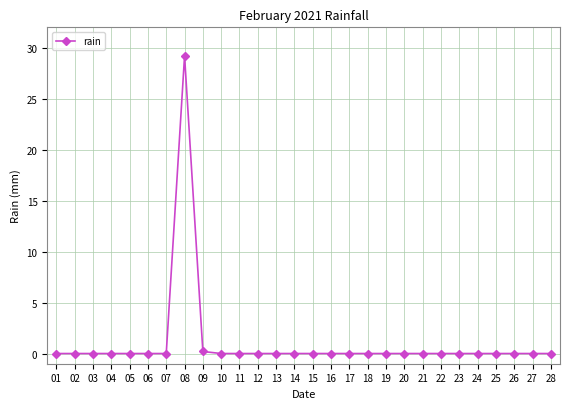

True or false: there are more than 0 points higher than both neighbors.

True